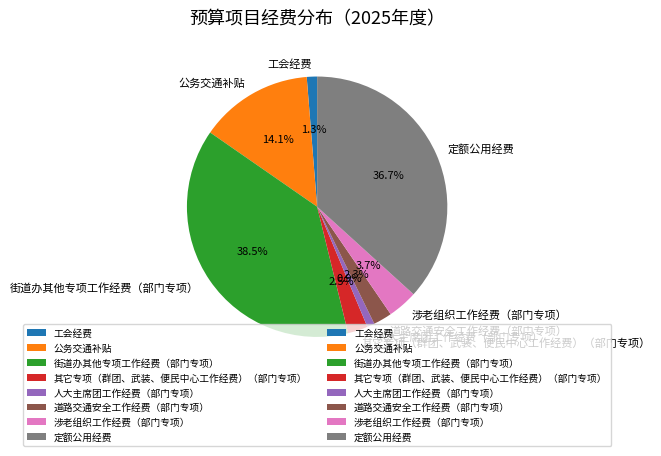

Does 其它专项（群团、武装、便民中心工作经费）（部门专项） account for over 50% of the chart?

No